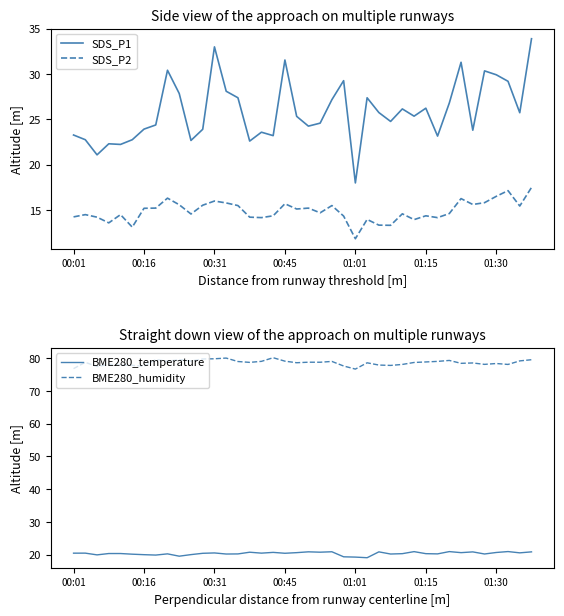

Rank the series by their maximum value, from lowest to highest.

SDS_P2, BME280_temperature, SDS_P1, BME280_humidity